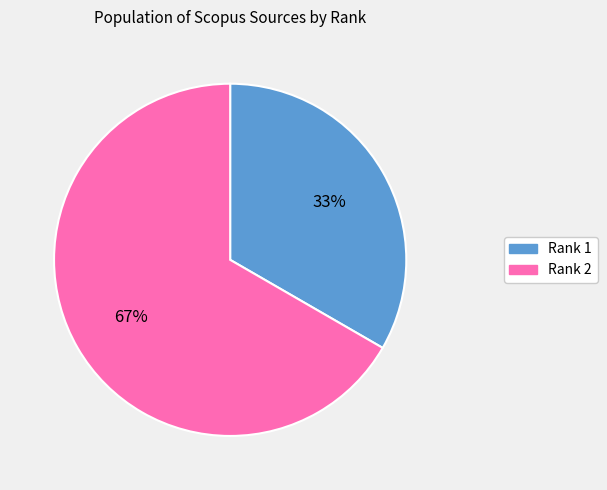

What is the ratio of the value at Rank 2 to the value at Rank 1?

2.0